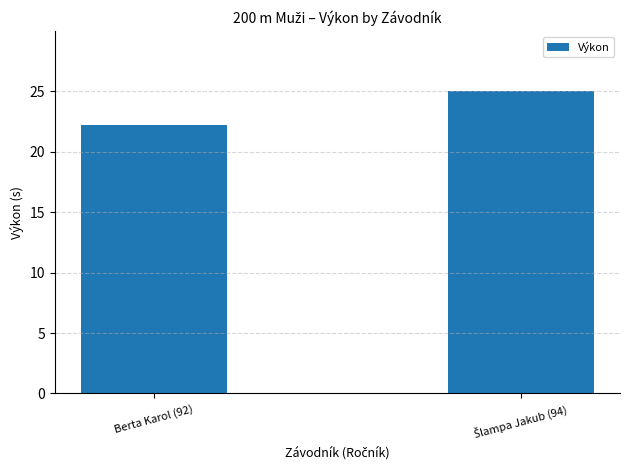

Reading left to right, what are all the values shown in this chart?

22.2	25.0